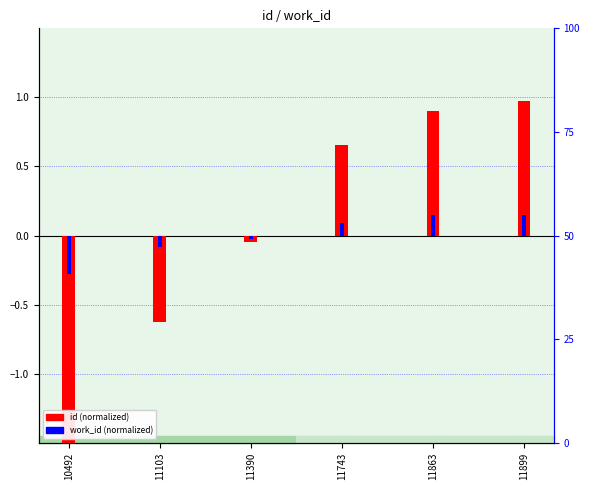

Is the value of id (normalized) at 11743 greater than the value of work_id (normalized) at 11899?

Yes